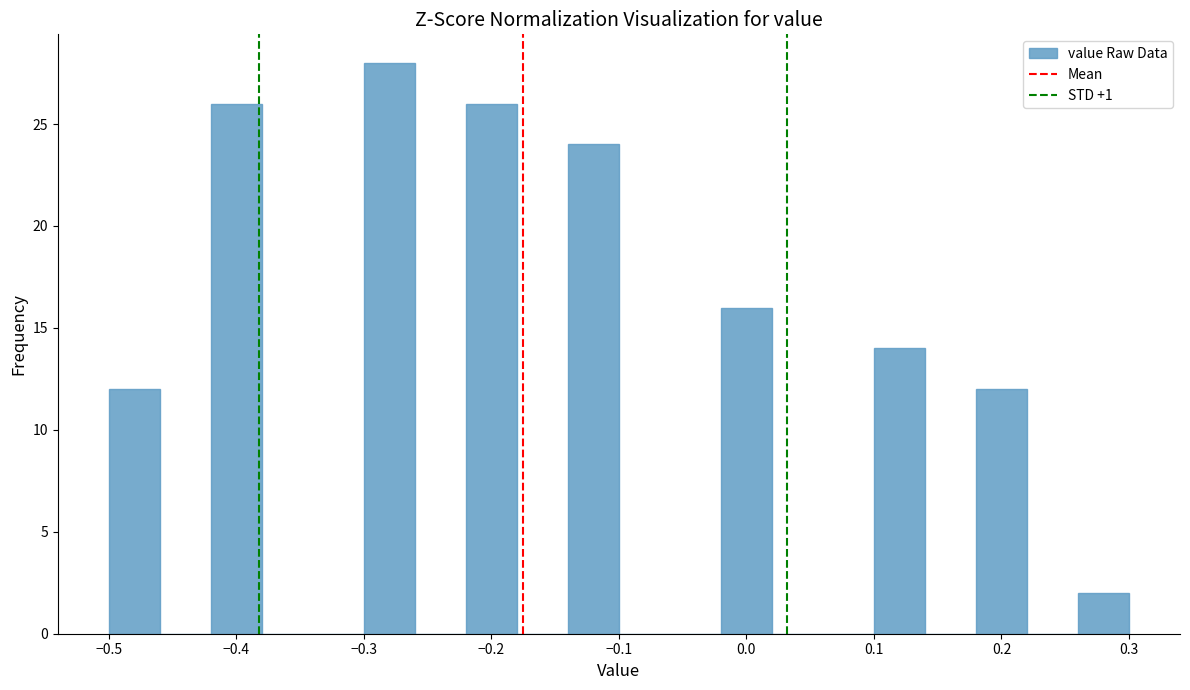

What is the height of the bar covering -0.30 to -0.26 on the x-axis? The values are not printed on the chart, so give them approximately, as read against the axis.

28